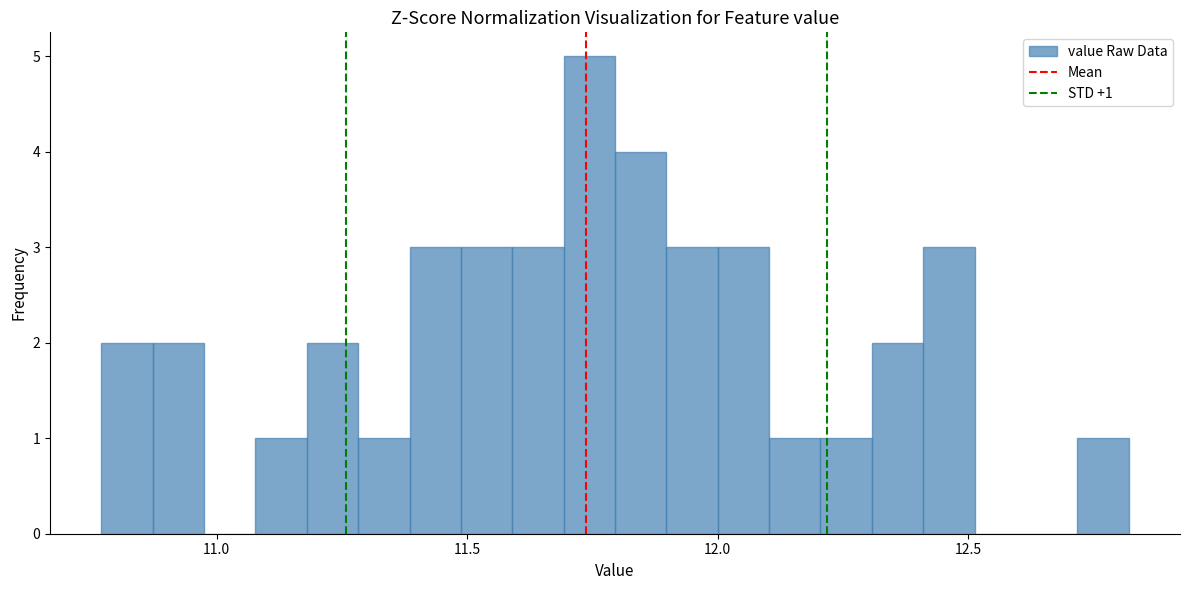

Around what value on the x-axis is the tallest bar? Give the approximate position of its centre, as read against the axis.

11.75